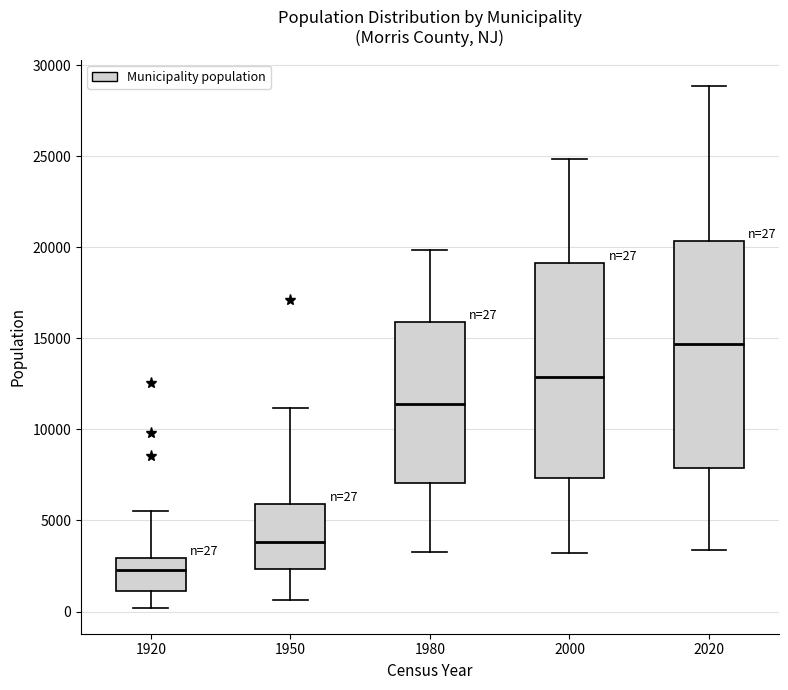

Which box's median line is the highest?

2020